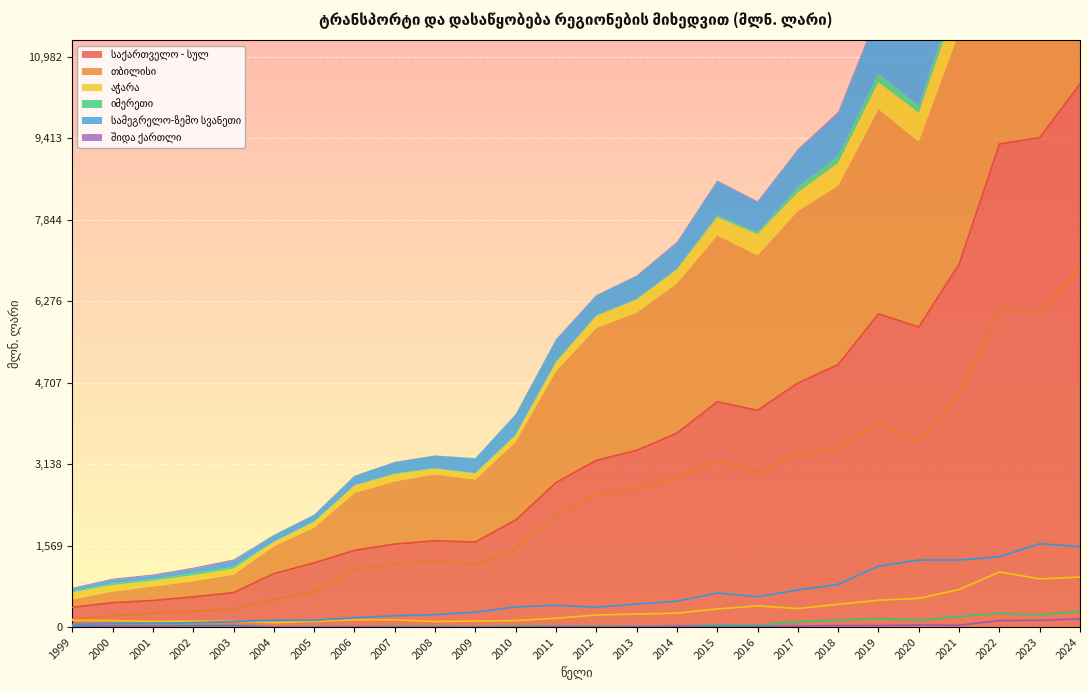

Which has a higher value, 2010 or 2023?

2023